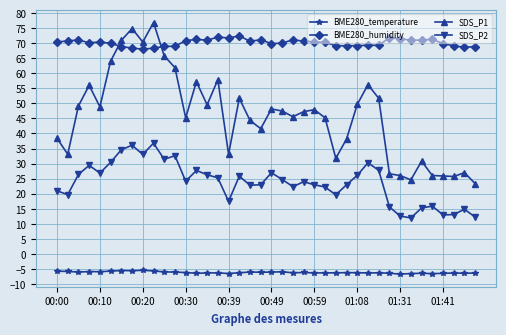

What is the difference between the second highest and second lowest values in the BME280_temperature series?

1.0